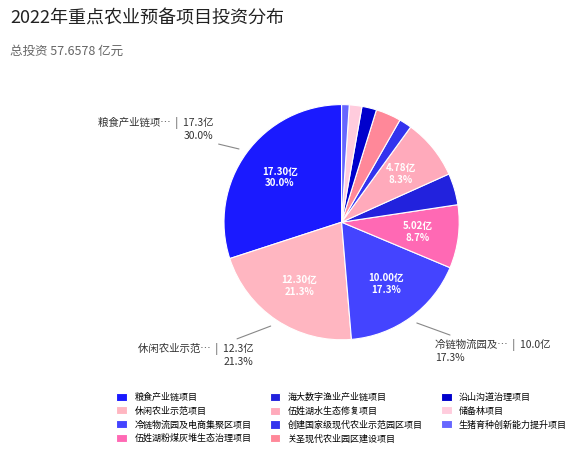

The 沿山沟道治理项目 slice represents 16% of the pie. True or false?

False